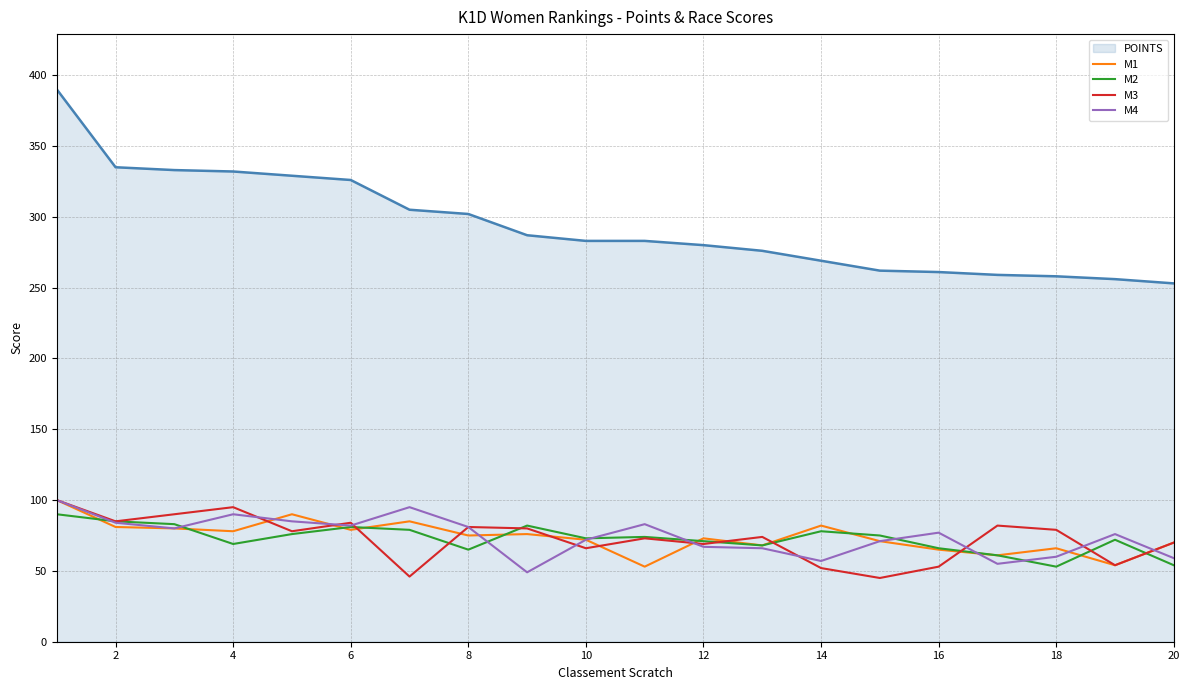

True or false: POINTS and M1 cross at least once.

False